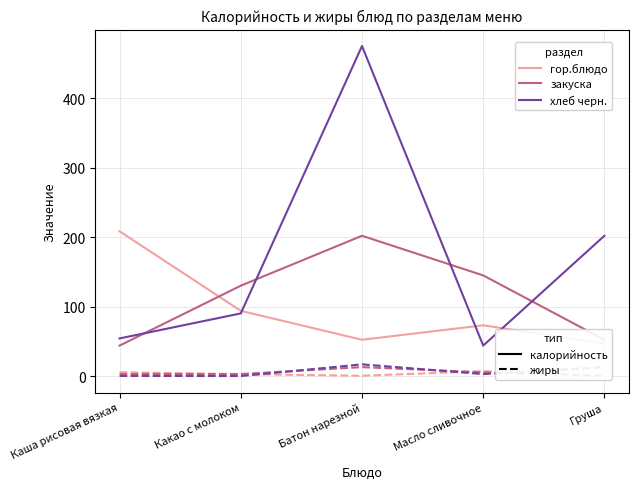

What is the difference between the maximum and minimum values in the хлеб черн. series?

431.0